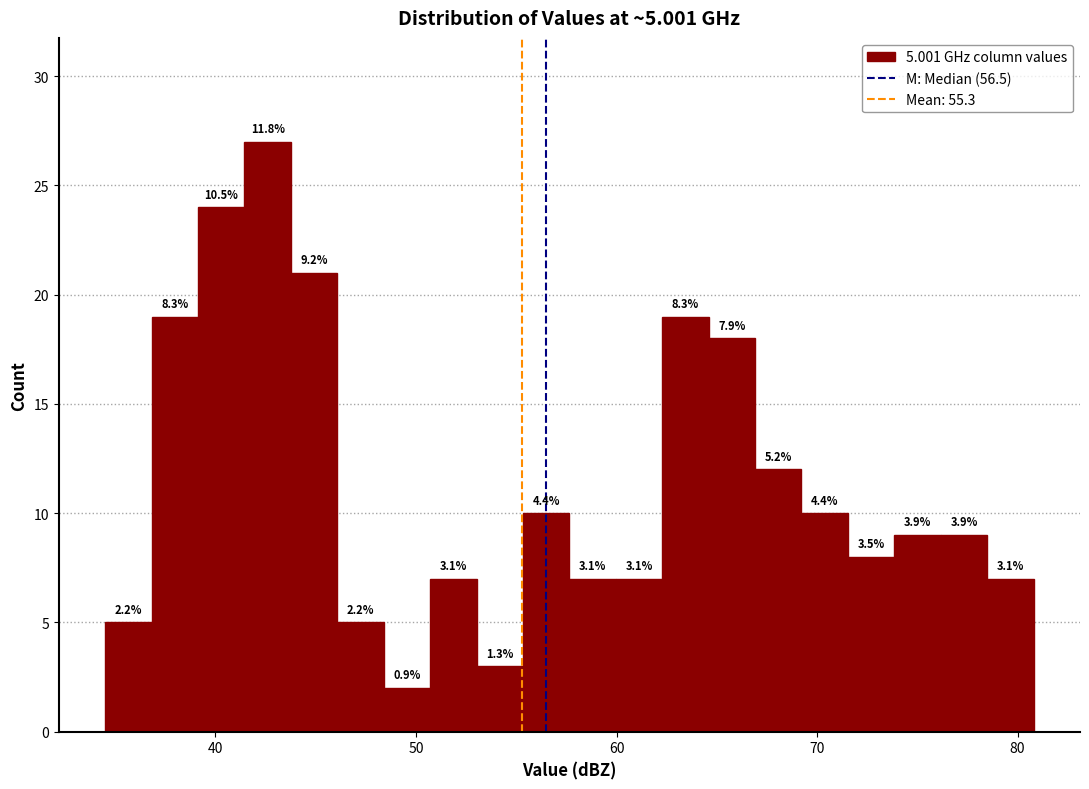

Read against the x-axis, roughly where is the centre of the tallest bar?

43